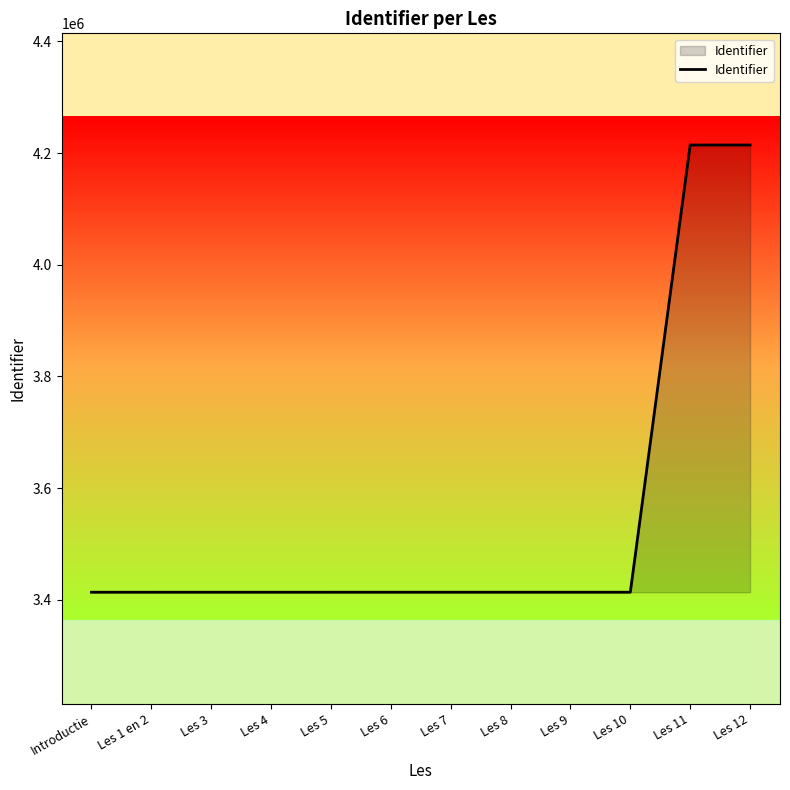

What is the maximum value shown in the chart?

4214537